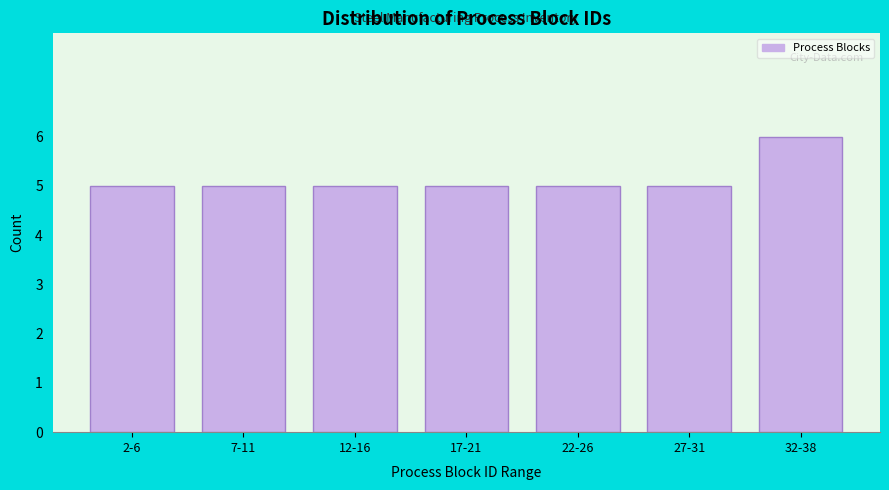

Reading left to right, extract all data points from this chart.

5	5	5	5	5	5	6